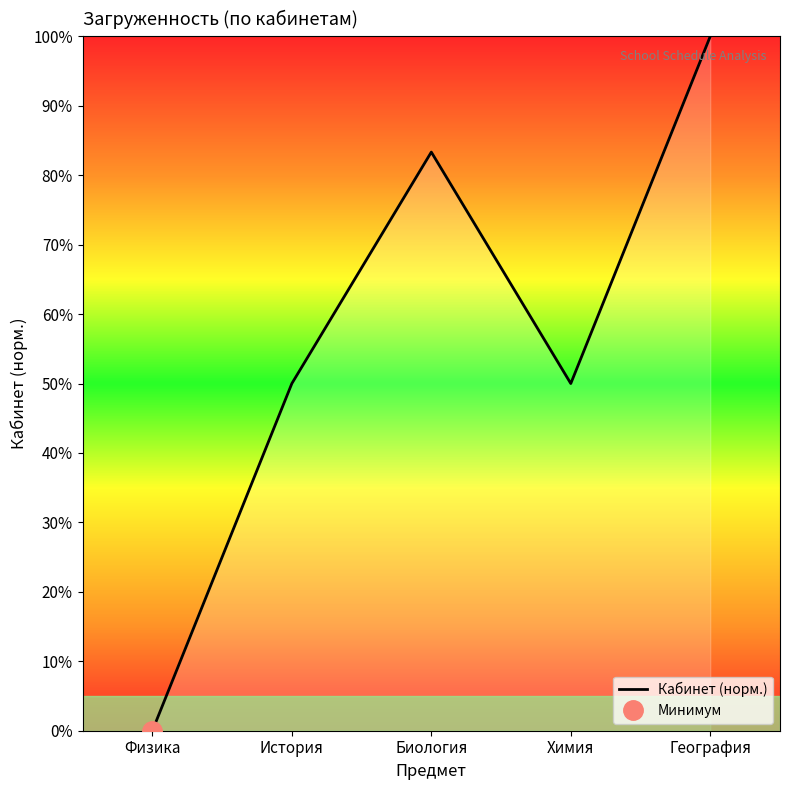

What is the label of the 3rd point from the left?

Биология